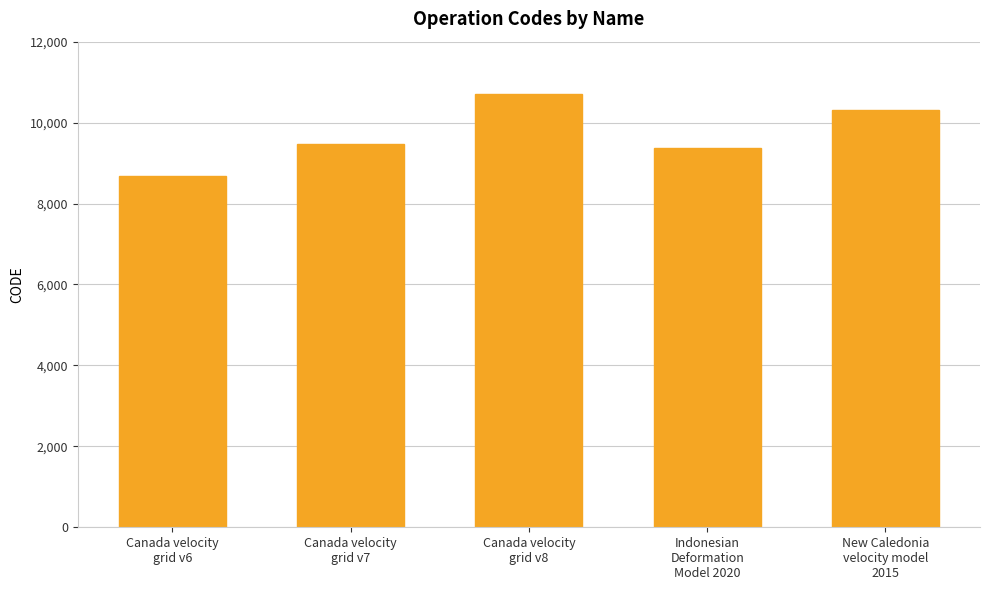

Rank the categories by value from highest to lowest.

Canada velocity
grid v8, New Caledonia
velocity model
2015, Canada velocity
grid v7, Indonesian
Deformation
Model 2020, Canada velocity
grid v6